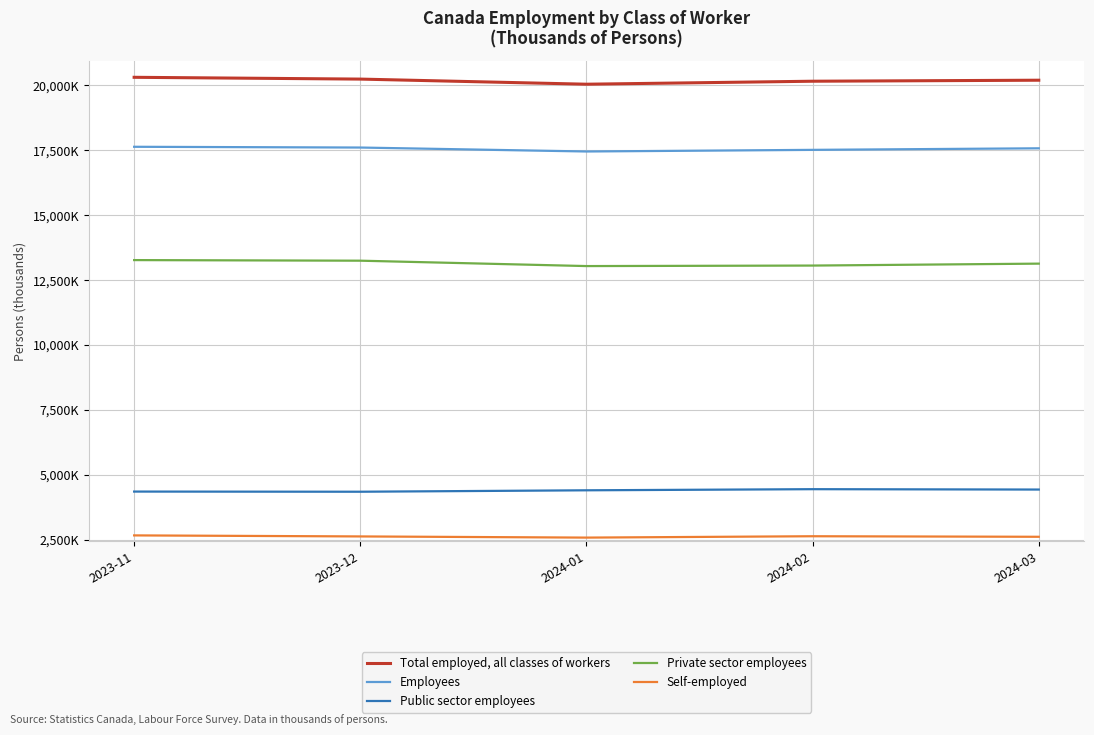

Which series changed the most between 2023-11 and 2024-03?

Private sector employees